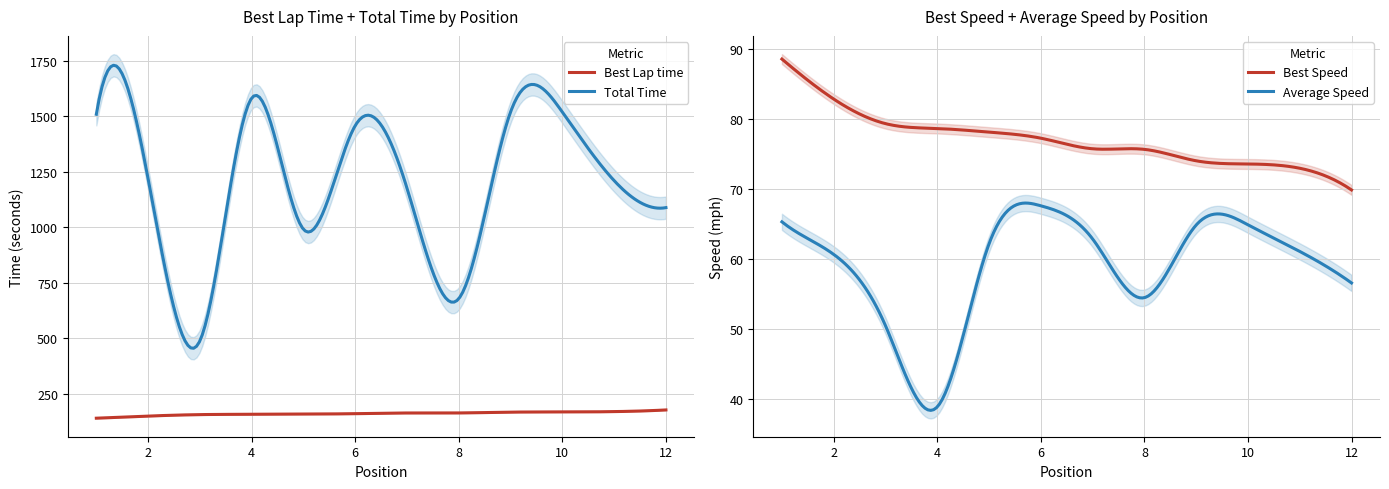

What is the value of the Best Lap time point at the 8th from the left?

162.8